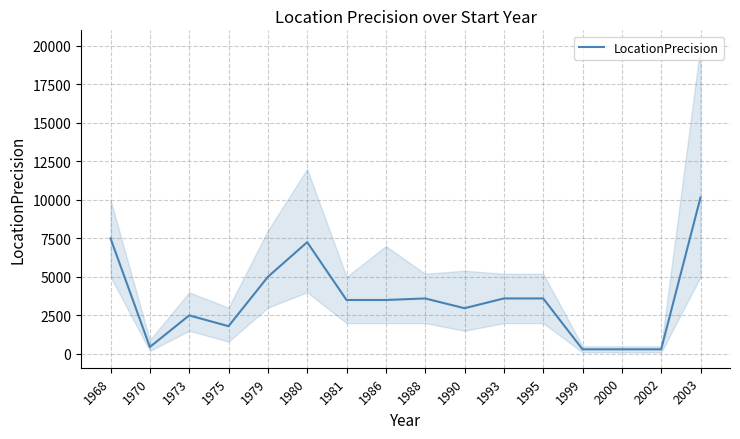

What is the sum of all values?

56316